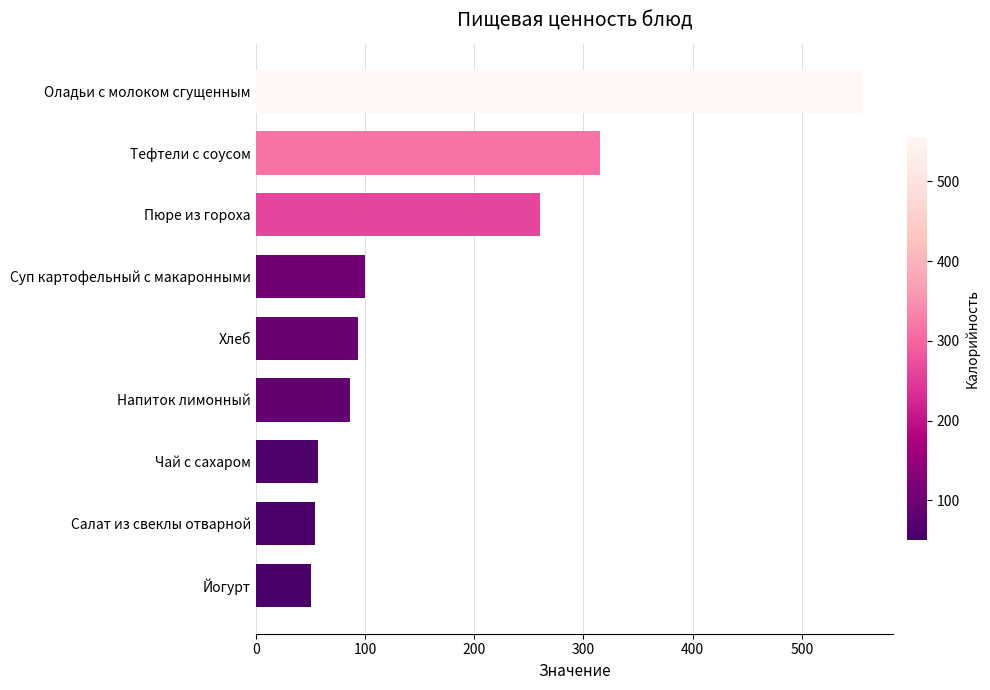

What is the difference between the maximum and minimum values?

504.9